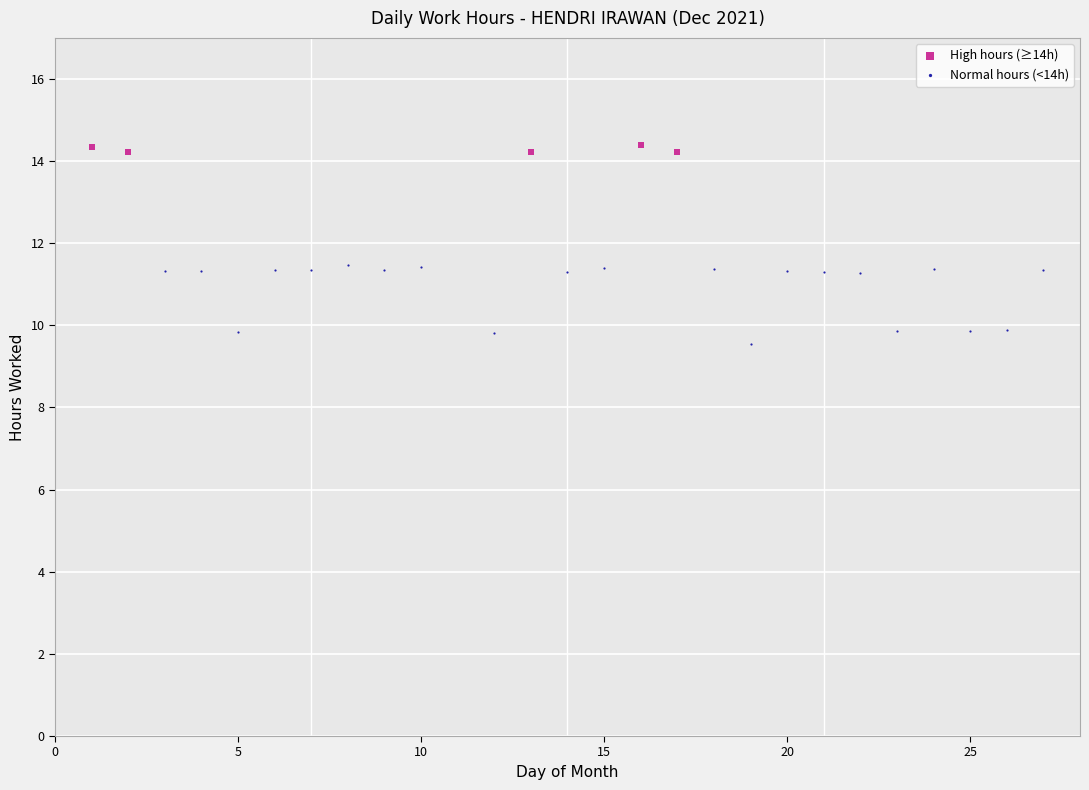

Which series contains the highest Y value?

High hours (≥14h)